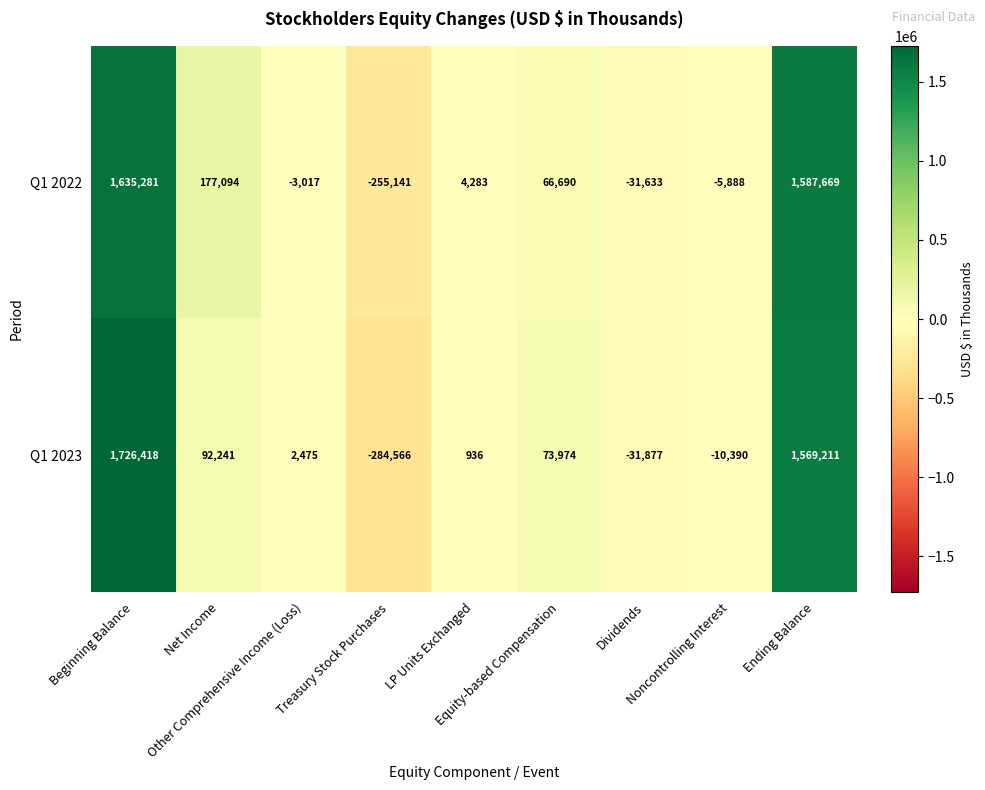

Rank the series at Ending Balance from highest to lowest value.

Q1 2022, Q1 2023